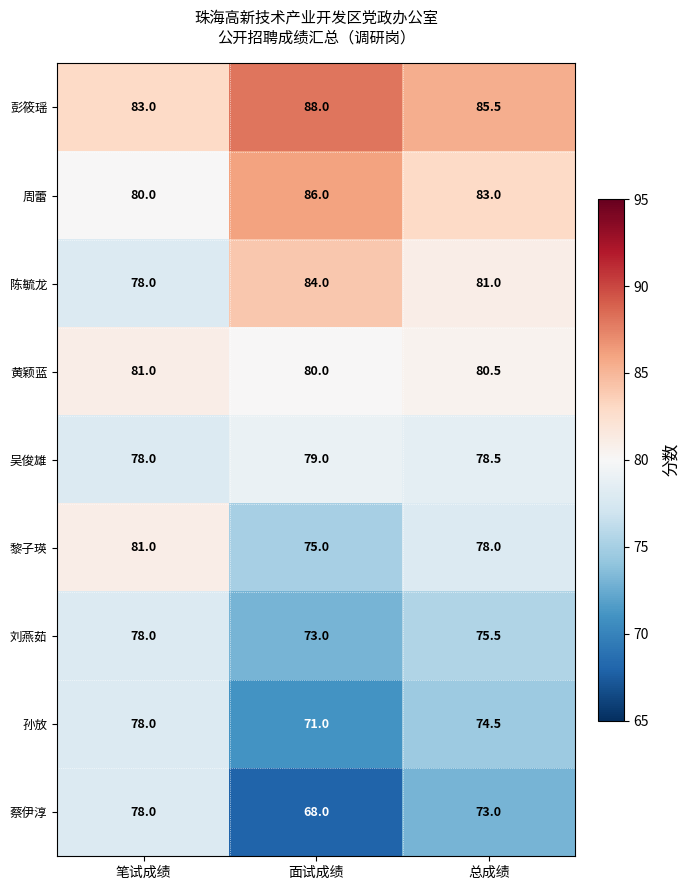

How many 彭筱瑶 values are between 83 and 88?

3